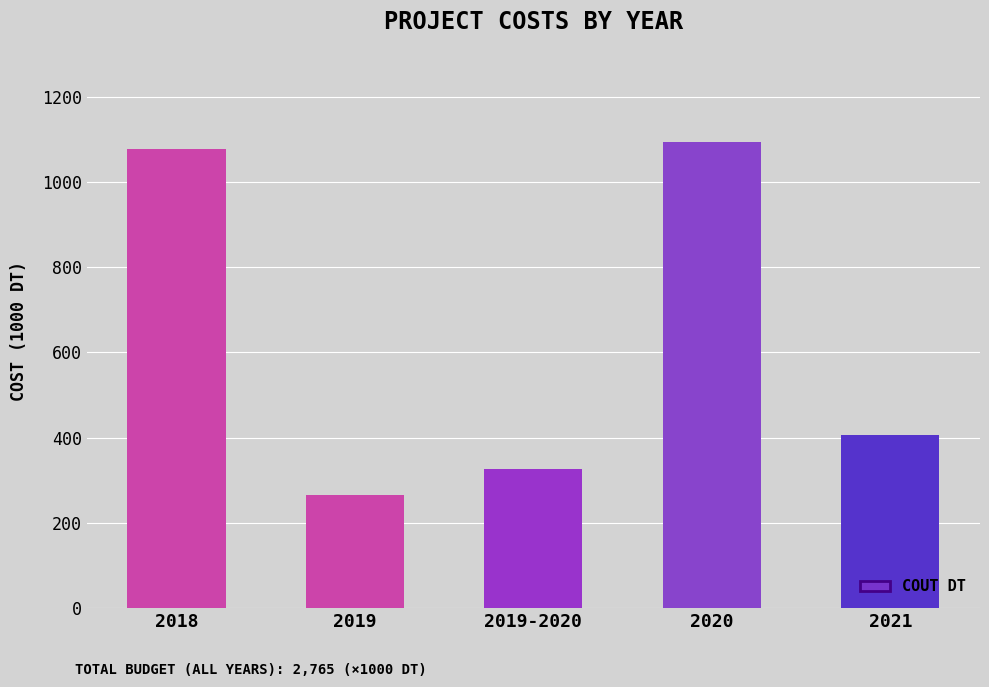

What is the average value?

634